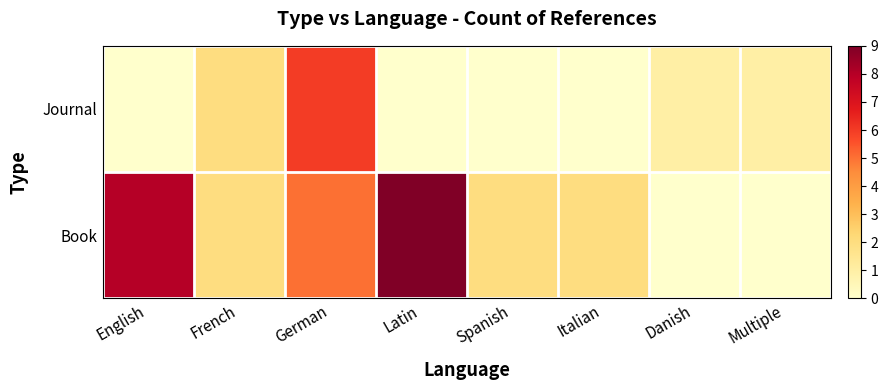

At English, list the series in order from largest to smallest.

Book, Journal